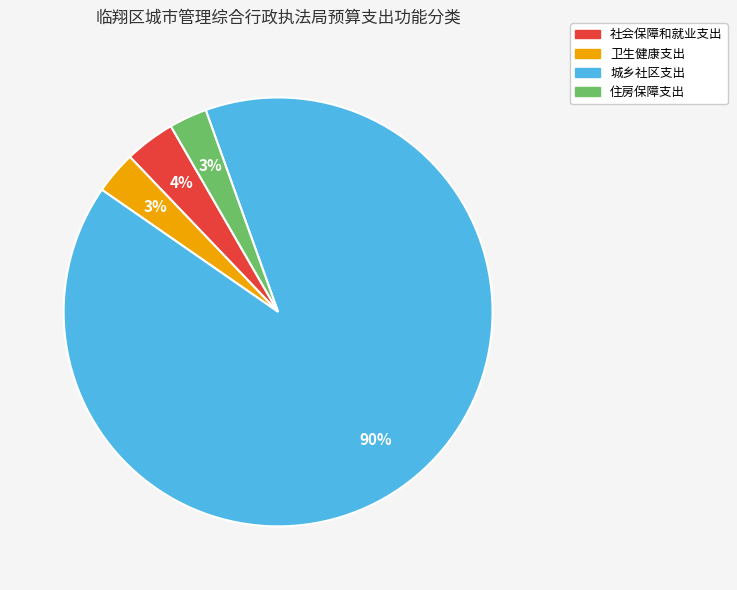

To the nearest percent, what percentage of the pie is 城乡社区支出?

90%